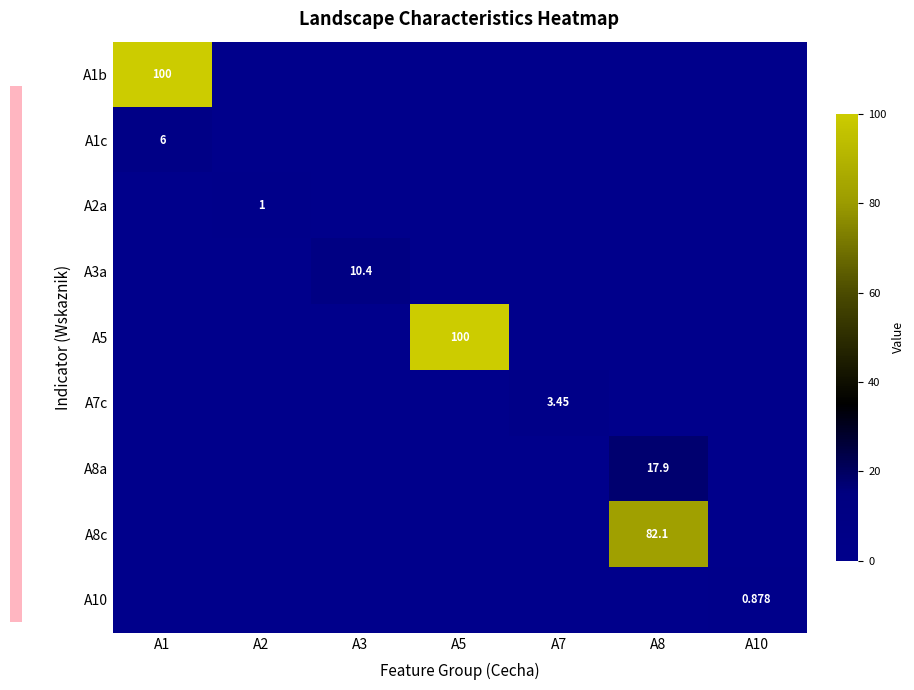

At which label is A8c closest to 41?

A1